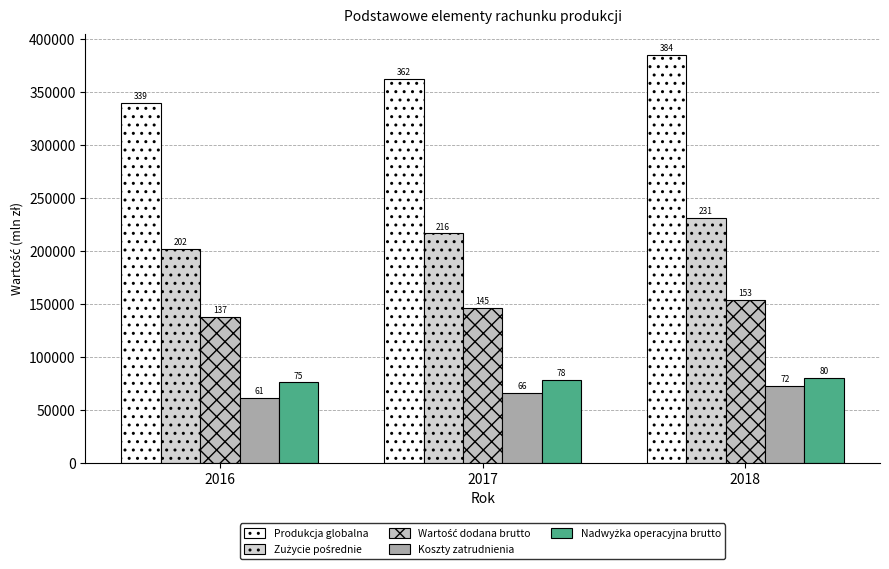

What is the value of the Koszty zatrudnienia bar at the 1st from the left?

61044